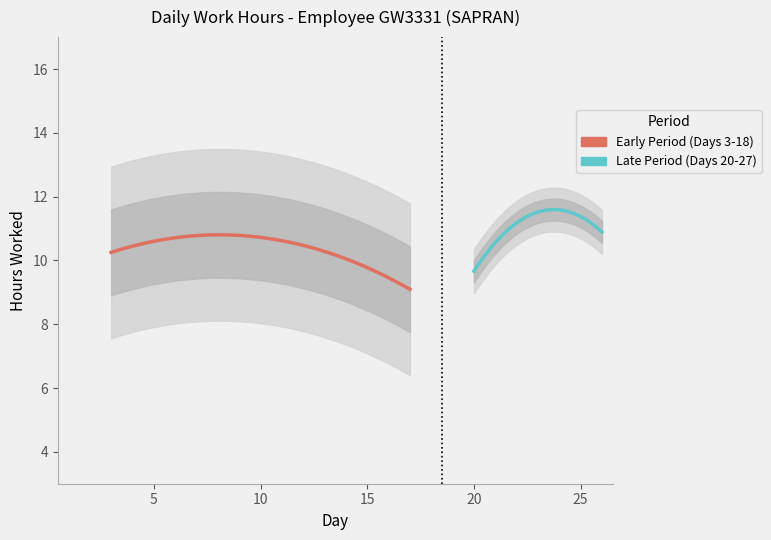

What is the maximum value shown in the chart?

11.5